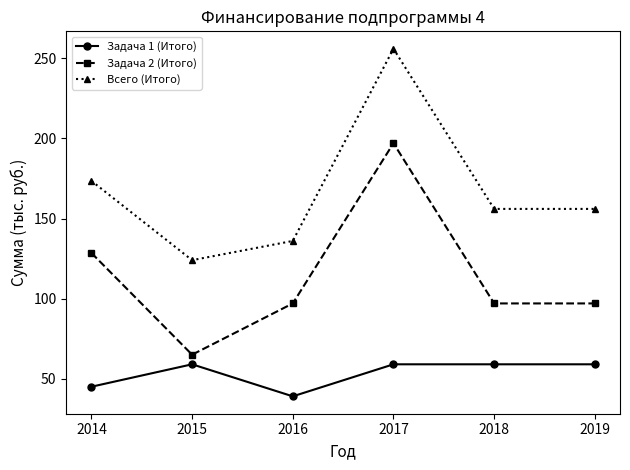

In Задача 2 (Итого), how many points are higher than both neighbors (excluding endpoints)?

1